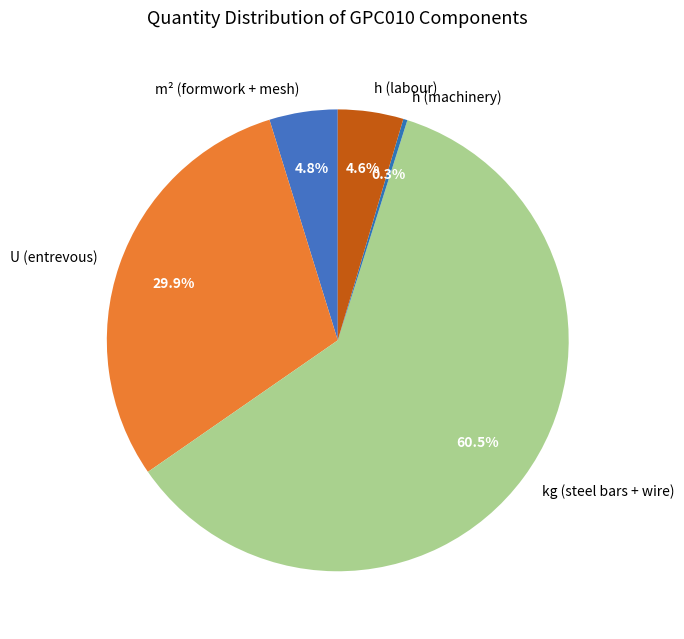

To the nearest percent, what is the average slice percentage?

20%